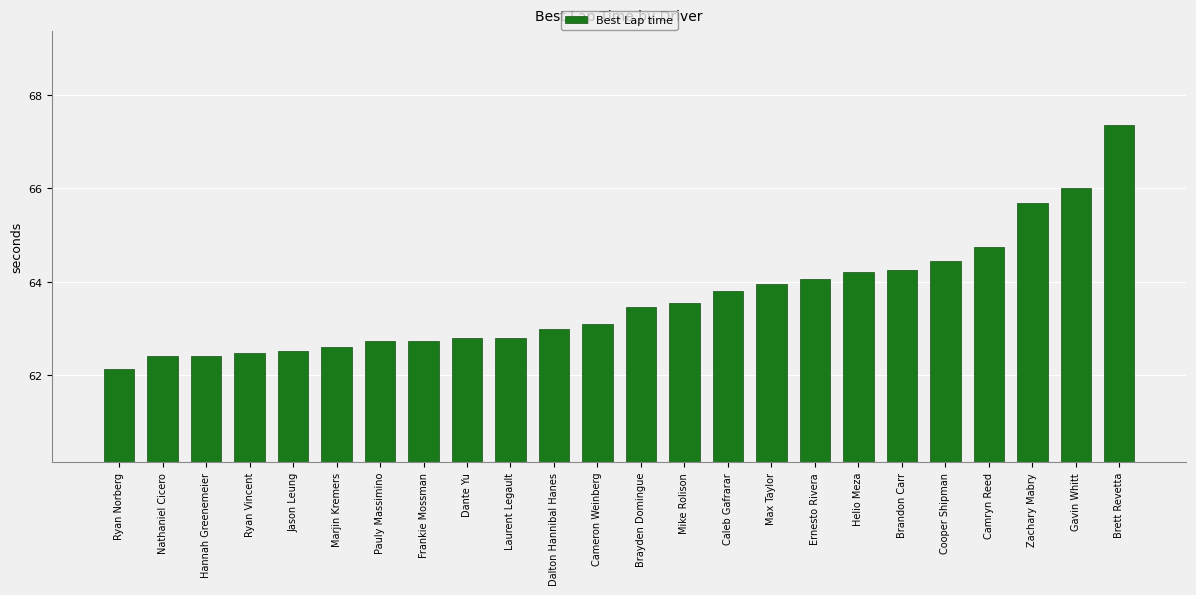

Is it true that the value at Gavin Whitt is 93.7?

False